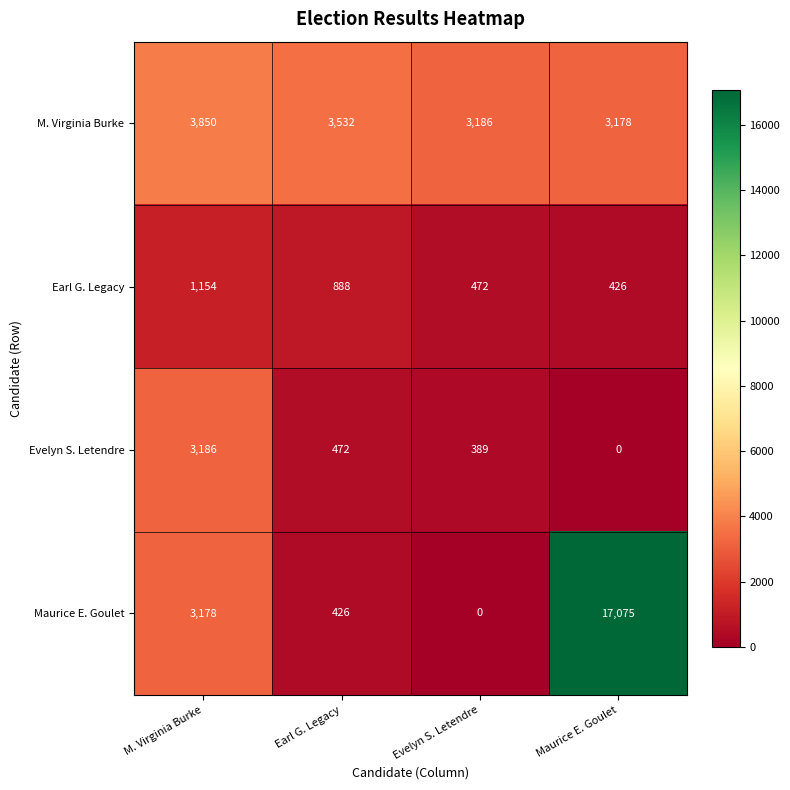

The Maurice E. Goulet series shows 1797 at M. Virginia Burke. True or false?

False